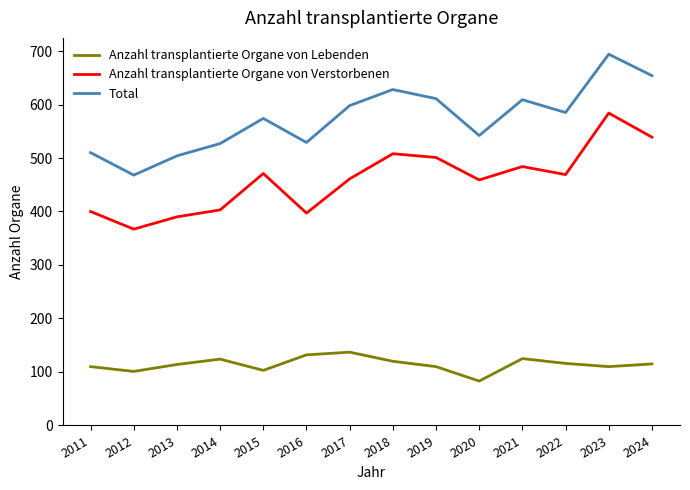

Which series changed the most between 2023 and 2024?

Anzahl transplantierte Organe von Verstorbenen